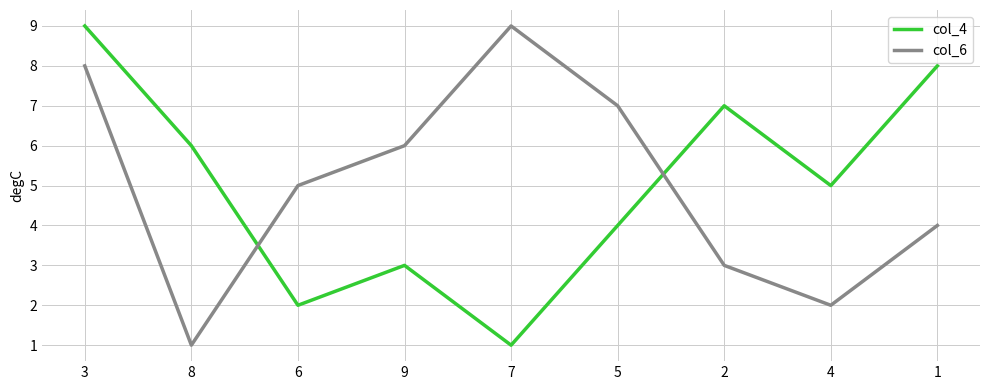

At which category is the sum across all series the highest?

3